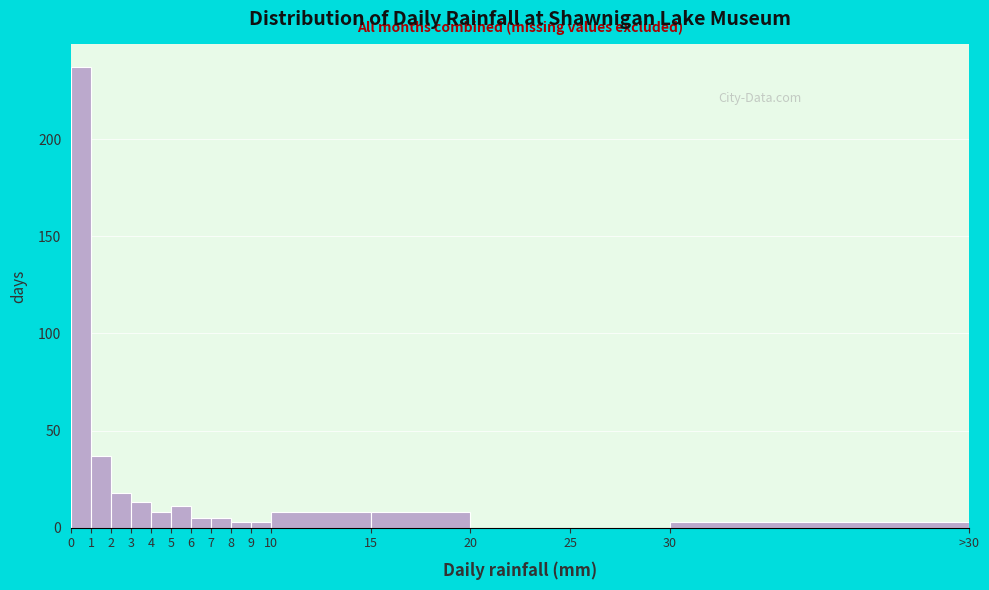

Reading right to left, what are all the values shown in this chart?

30=3	25=0	20=0	15=8	10=8	9=3	8=3	7=5	6=5	5=11	4=8	3=13	2=18	1=37	0=237